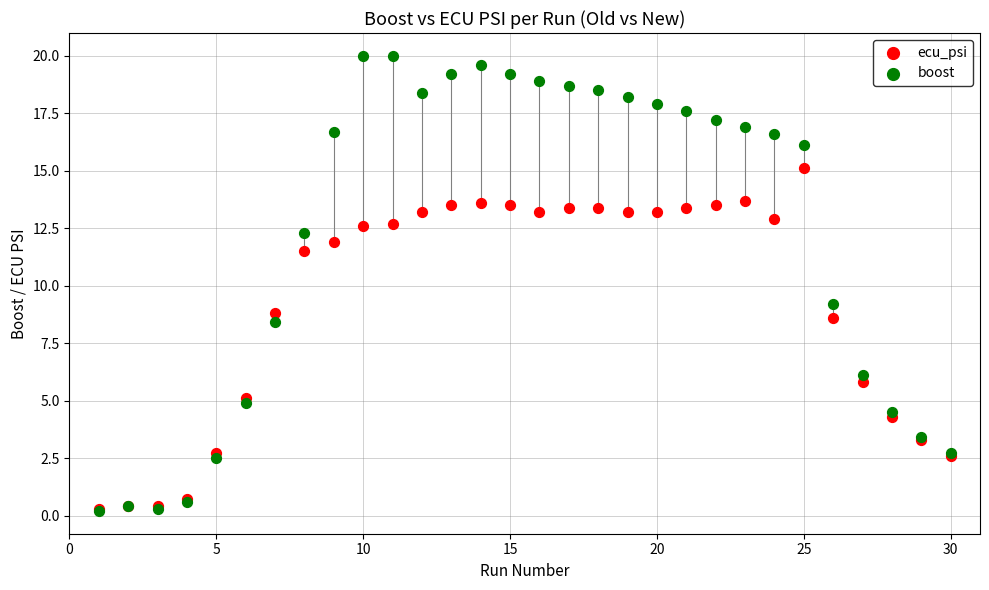

In the boost series, what Y value is closest to 10?

9.2